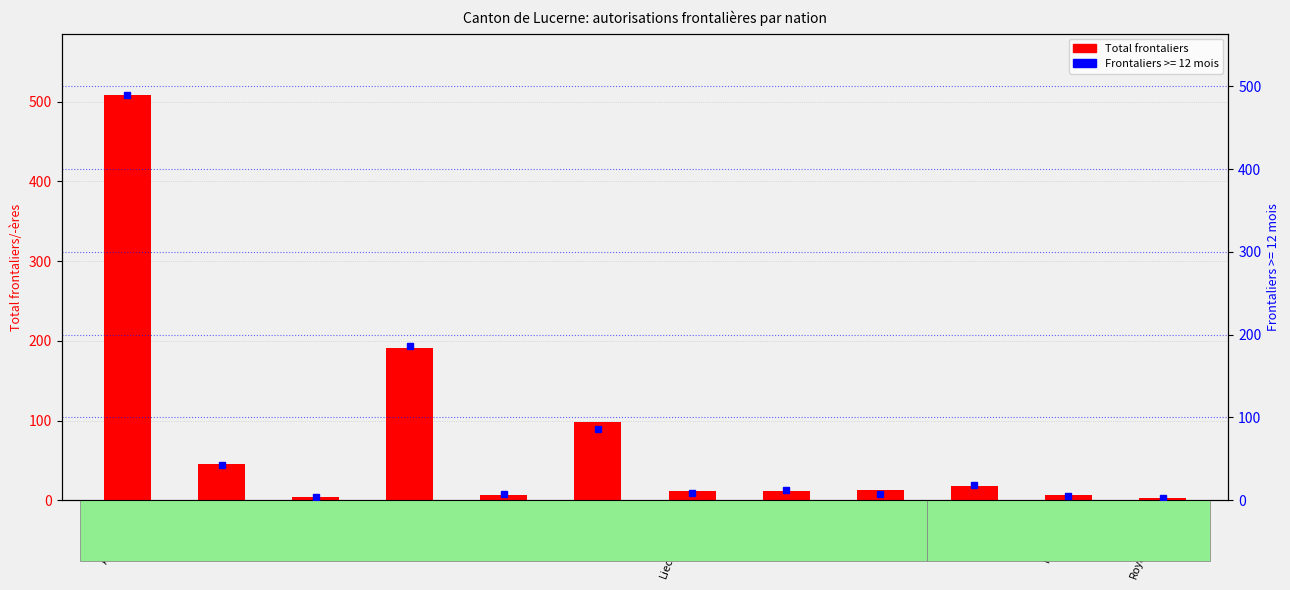

What is the minimum value shown in the chart?

3